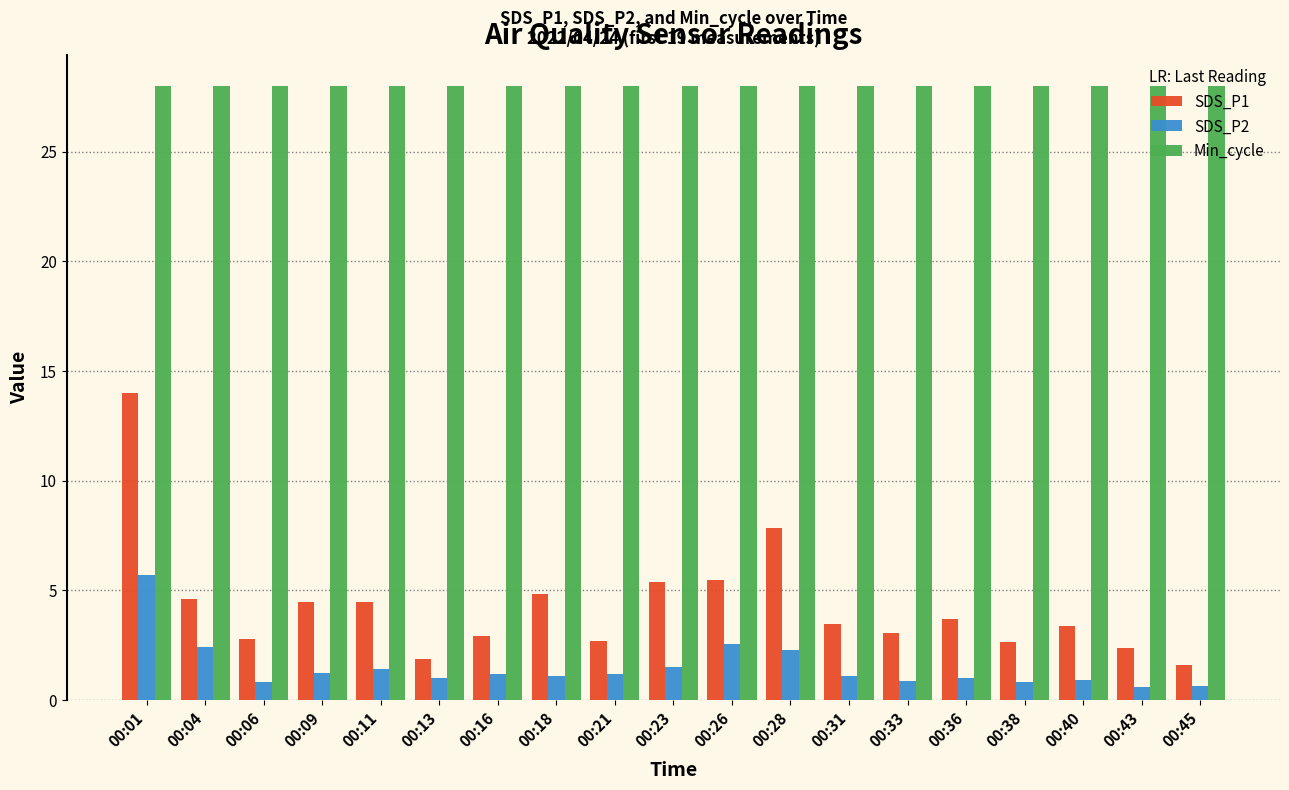

True or false: Min_cycle has a value of 28.0 at 00:31.

True